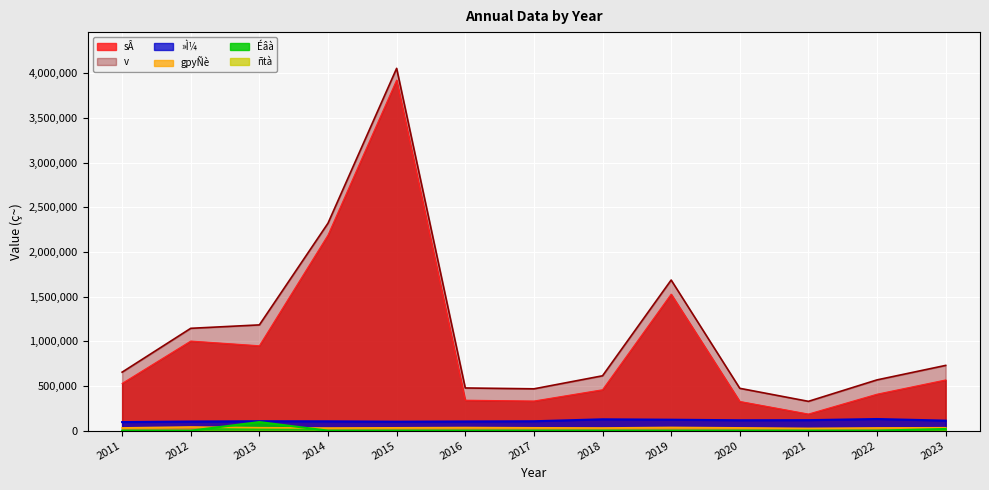

Which series has the largest range (max minus min)?

sÂ